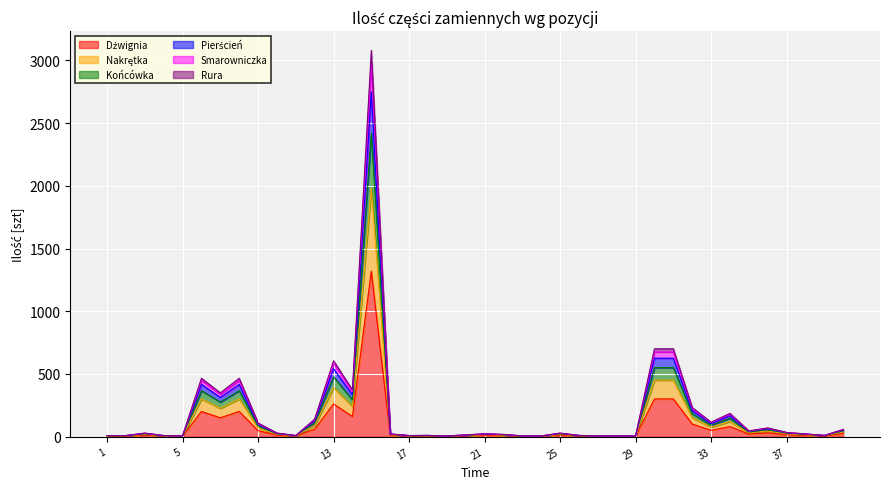

What is the difference between the highest and lowest values at 11?

4